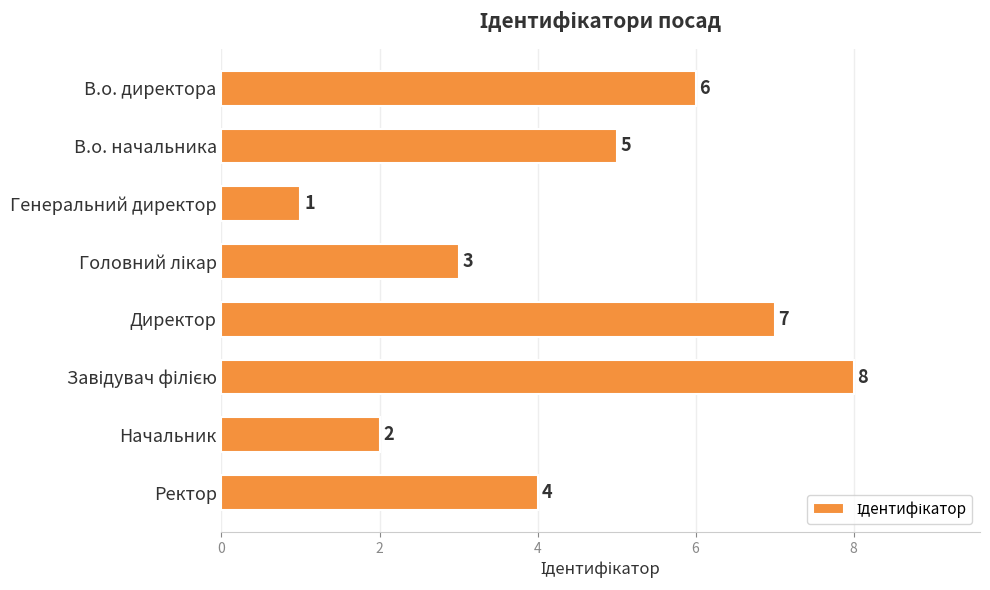

True or false: the data shows 7 at Директор.

True